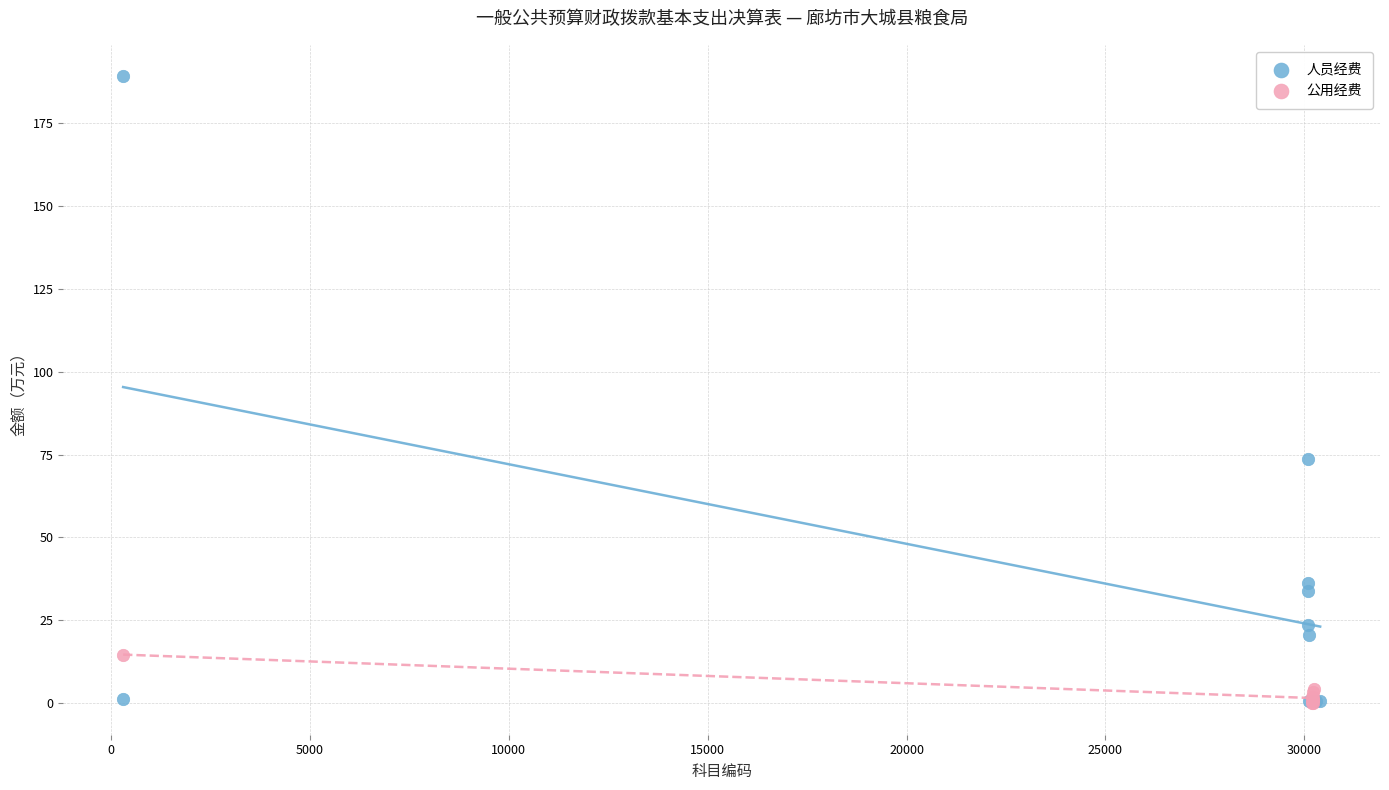

Which series has the widest spread of Y values?

人员经费